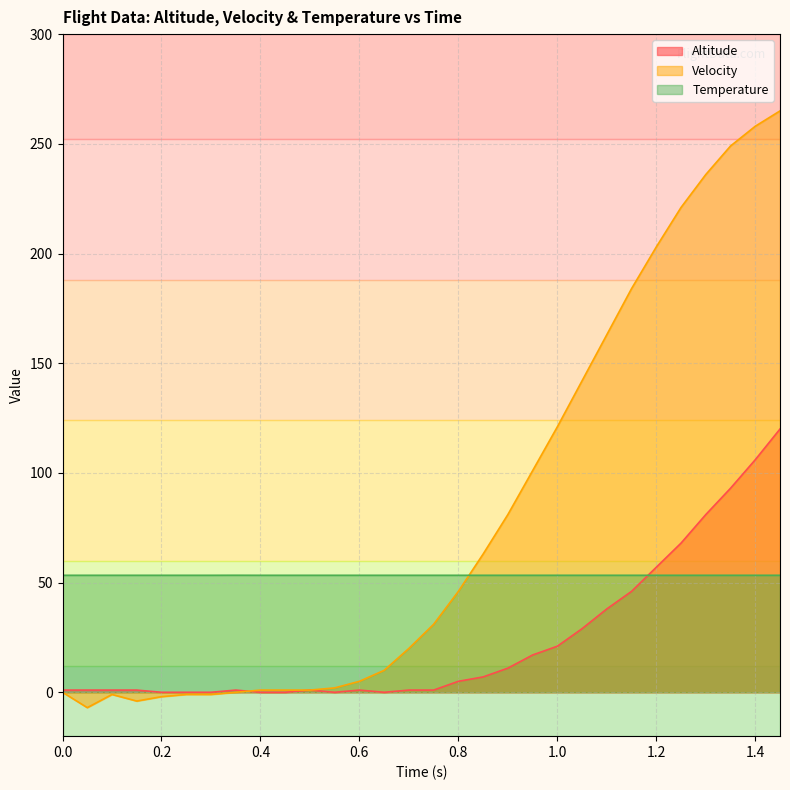

List the series in order of their overall mean, lowest first.

Altitude, Temperature, Velocity